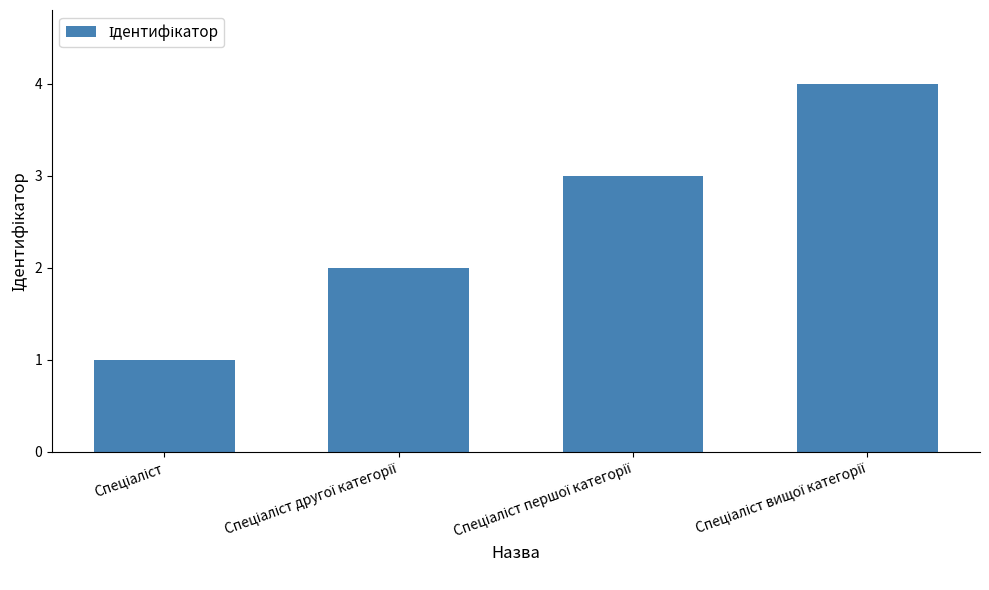

How many categories are shown in the chart?

4